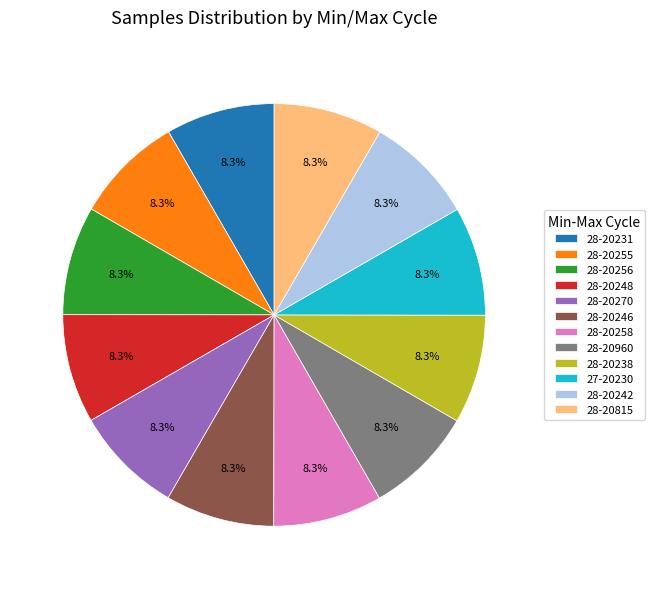

Is 28-20242 the majority of the pie?

No